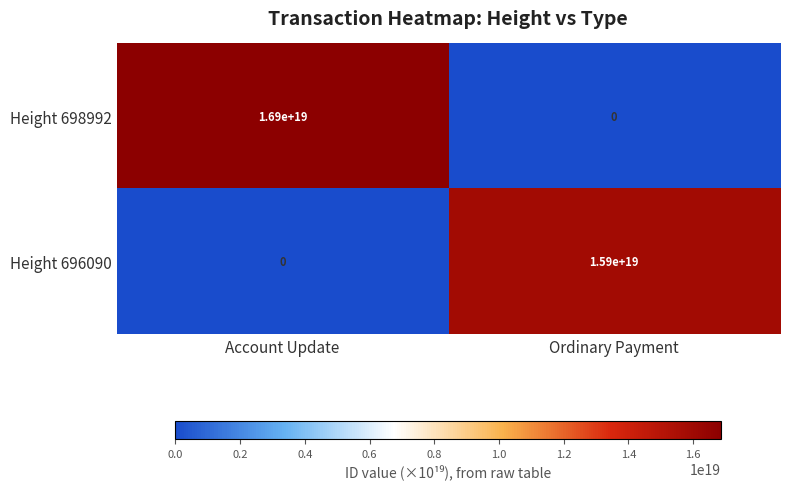

Count the number of data series in this chart.

2